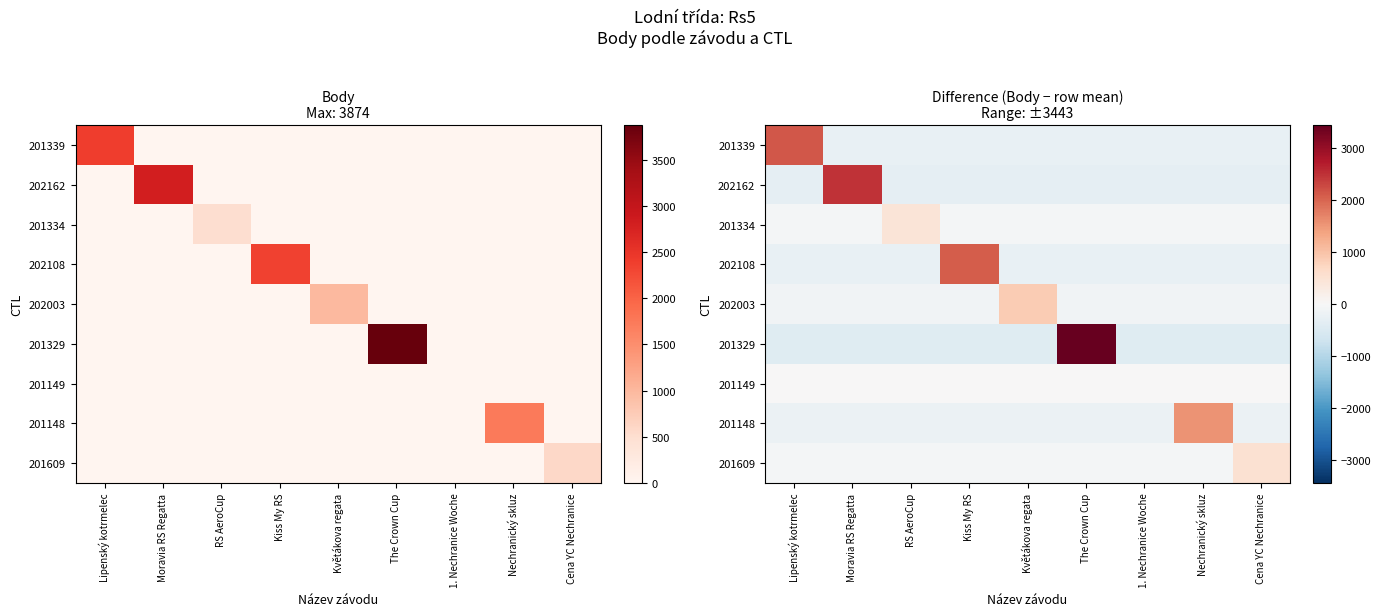

Count the number of categories in the chart.

9